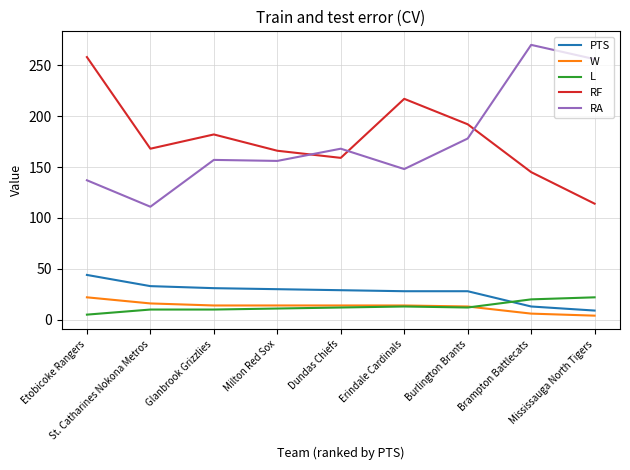

True or false: RA and PTS intersect in this chart.

False